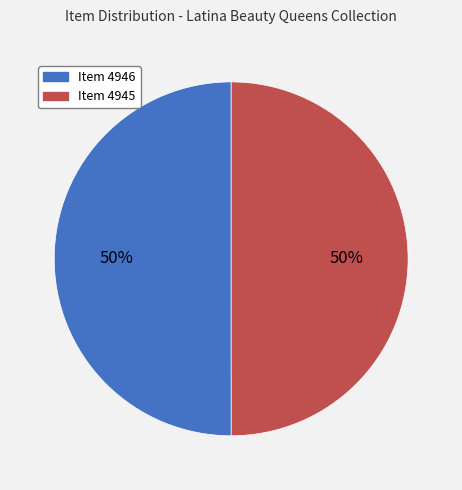

To the nearest percent, what is the average slice percentage?

50%